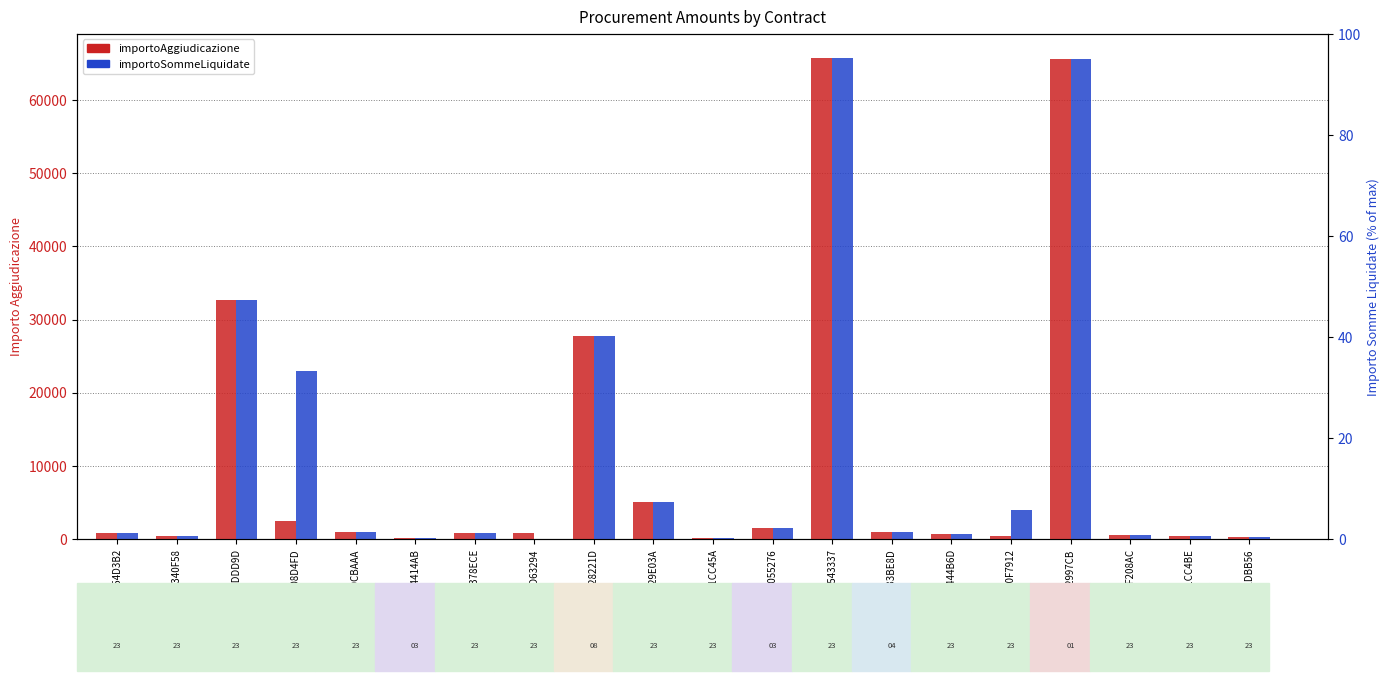

True or false: importoAggiudicazione has a value of 32623 at Z0423DDD9D.

True